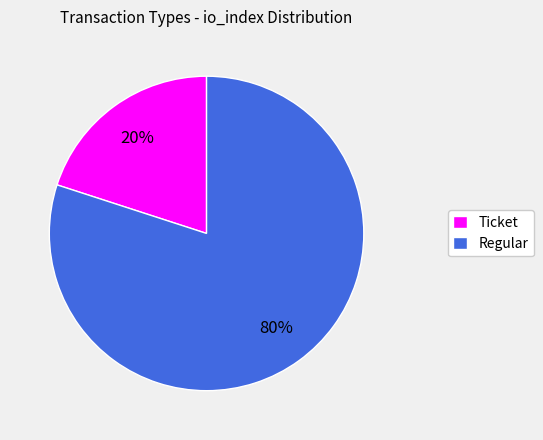

Is there any slice that represents more than half of the pie?

Yes